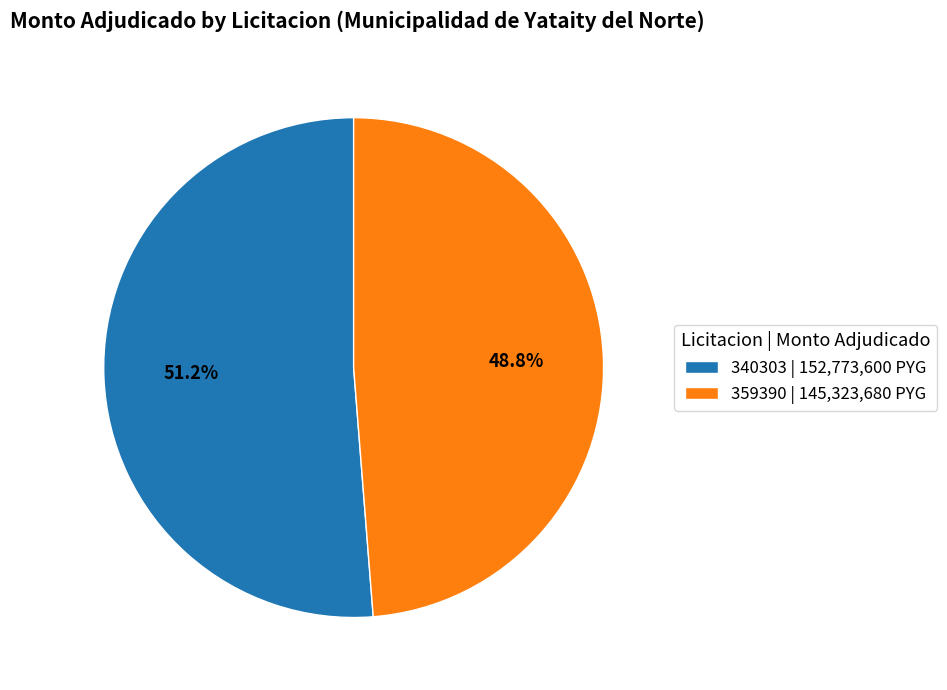

How many slices are in this pie chart?

2